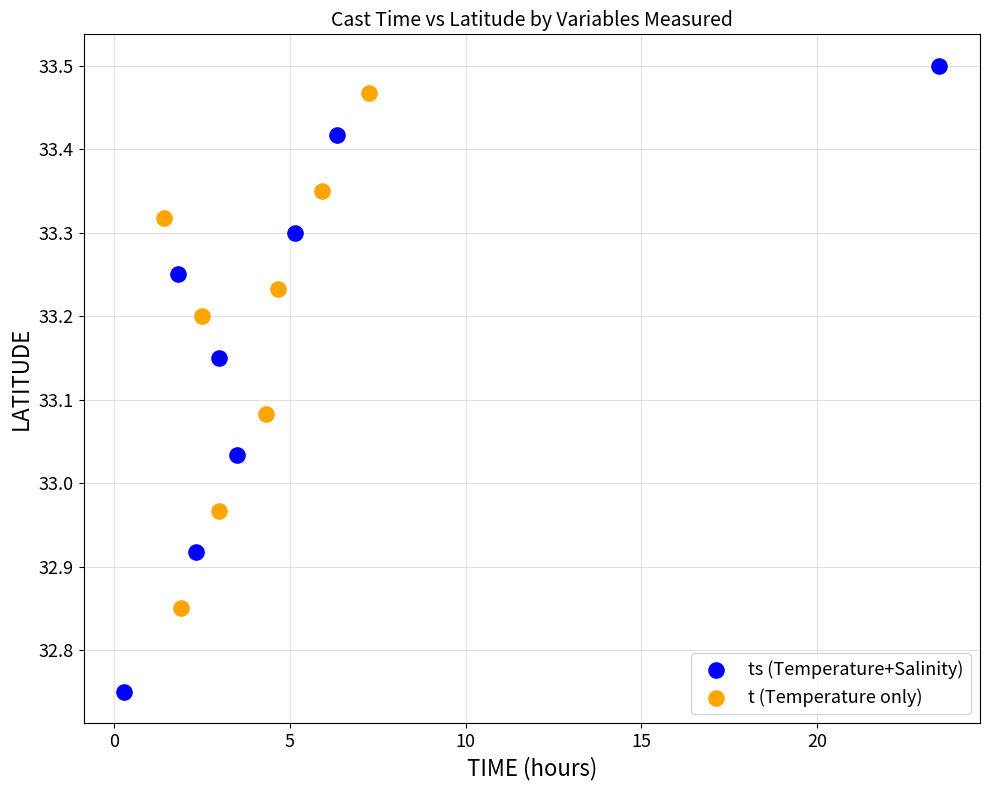

Which series reaches the maximum Y coordinate?

ts (Temperature+Salinity)